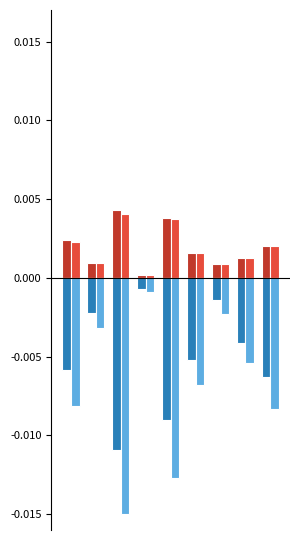

Are the bars grouped side by side (vs. stacked)?

Yes